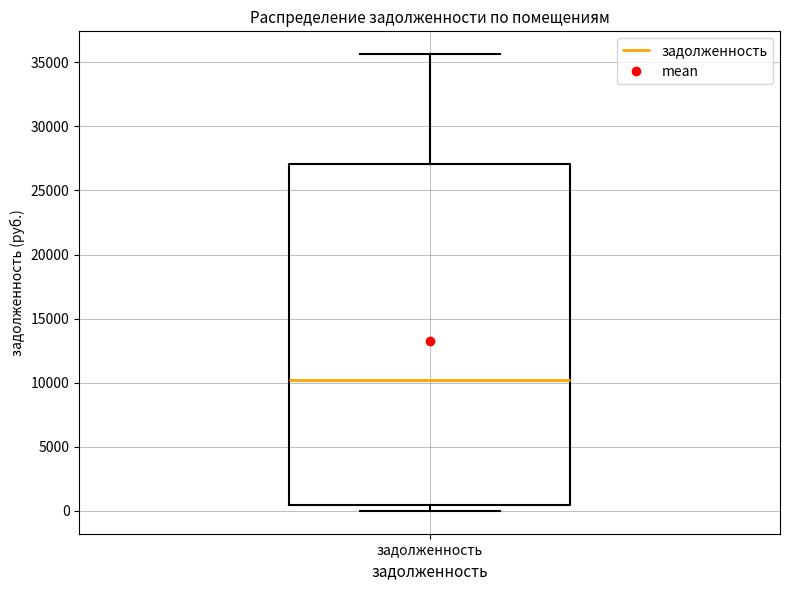

Where is the lower edge of the box for задолженность on the y-axis? The values are not printed on the chart, so give them approximately, as read against the axis.

500